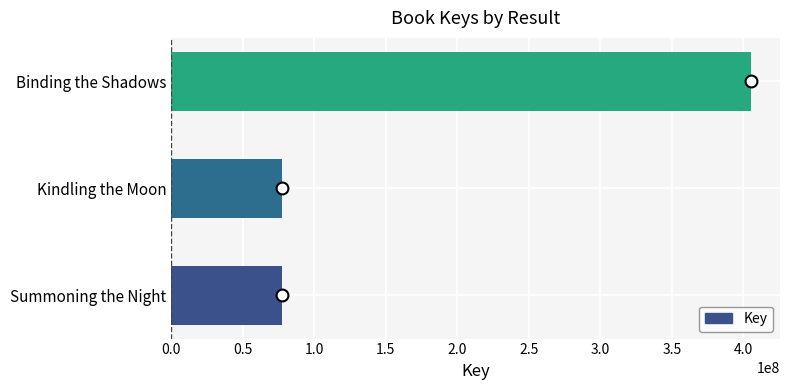

At which label is the value closest to 241587050?

Summoning the Night